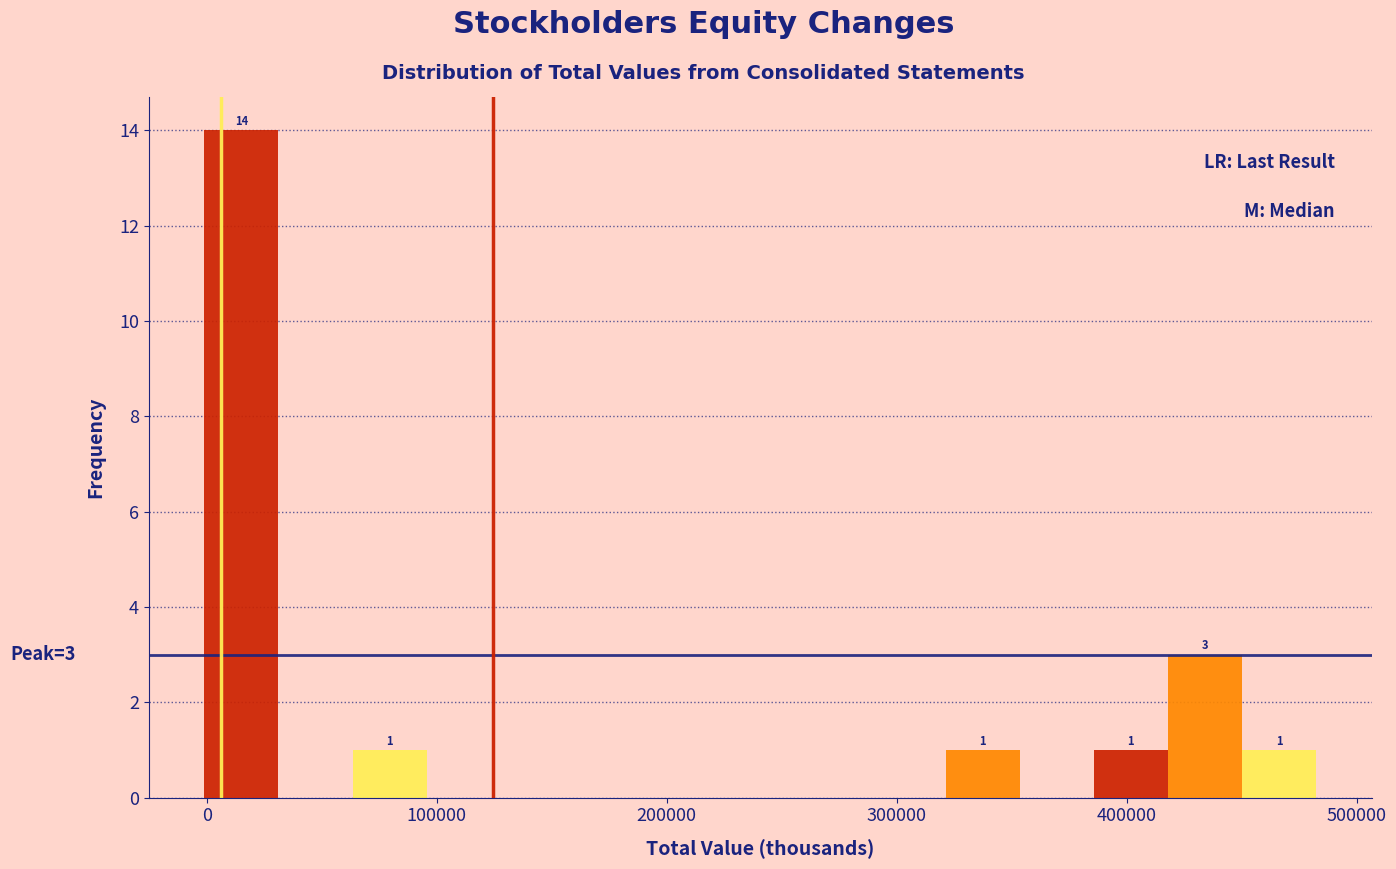

Around what value on the x-axis is the tallest bar? Give the approximate position of its centre, as read against the axis.

20000